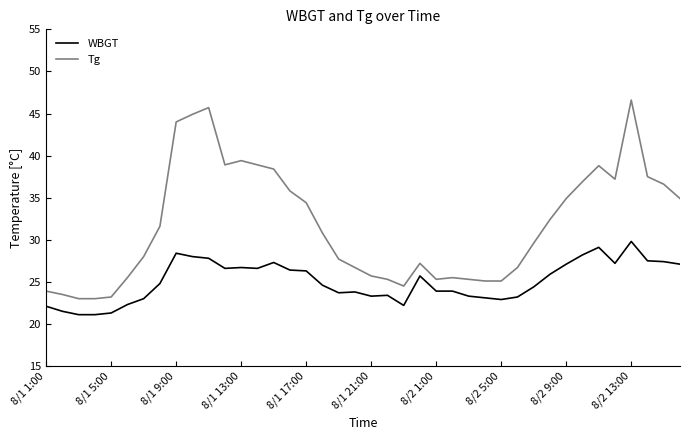

Which series has the widest spread of values?

Tg